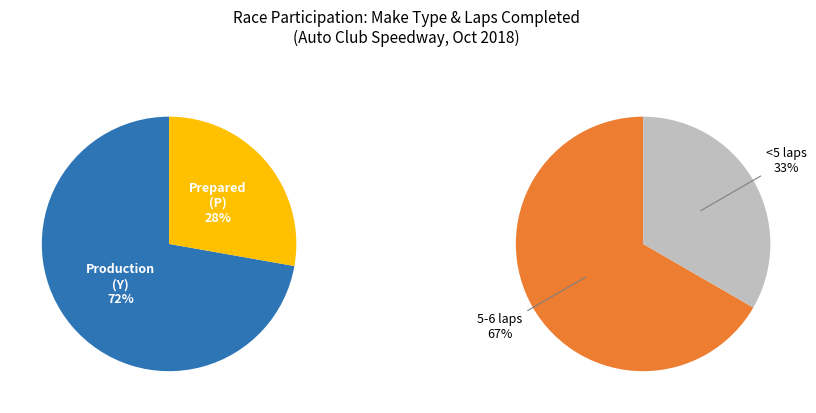

Between 13 and 10, which is larger?

13